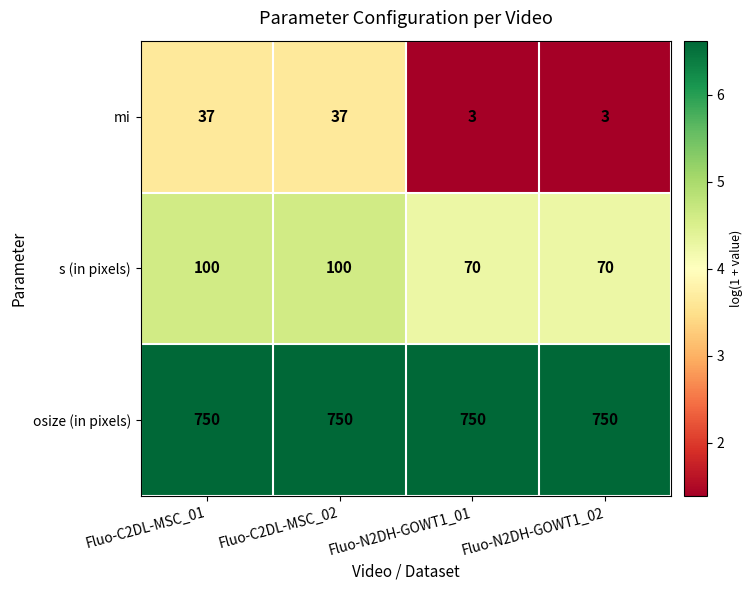

Reading left to right, list all the values displayed in this chart.

mi: Fluo-C2DL-MSC_01=37	Fluo-C2DL-MSC_02=37	Fluo-N2DH-GOWT1_01=3	Fluo-N2DH-GOWT1_02=3
s (in pixels): Fluo-C2DL-MSC_01=100	Fluo-C2DL-MSC_02=100	Fluo-N2DH-GOWT1_01=70	Fluo-N2DH-GOWT1_02=70
osize (in pixels): Fluo-C2DL-MSC_01=750	Fluo-C2DL-MSC_02=750	Fluo-N2DH-GOWT1_01=750	Fluo-N2DH-GOWT1_02=750